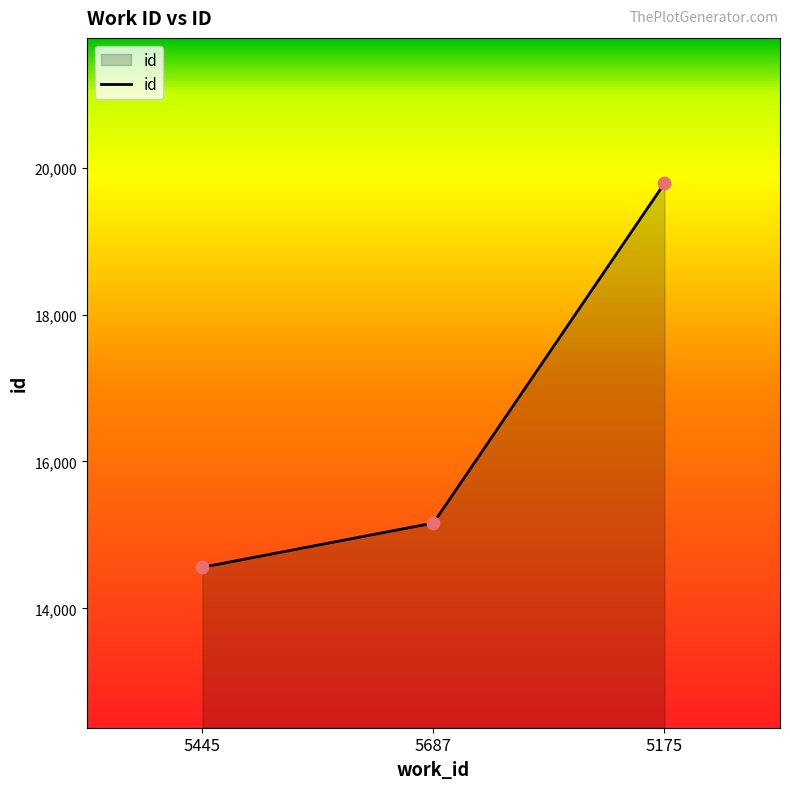

Between 5687 and 5175, which is larger?

5175